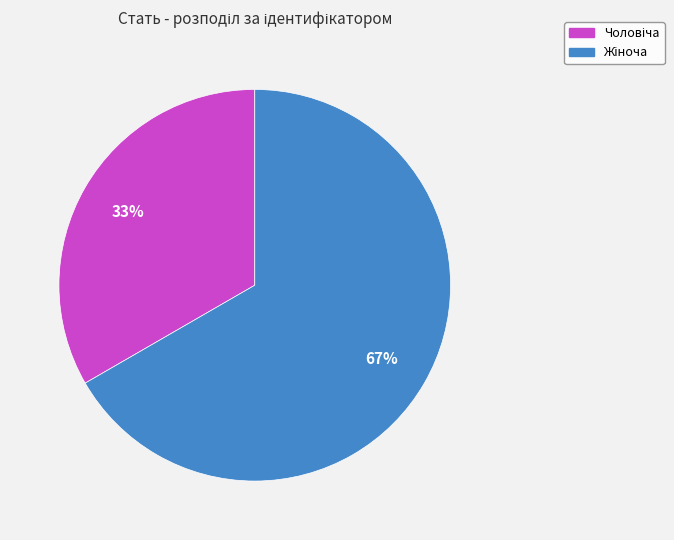

How many segments does this pie chart have?

2